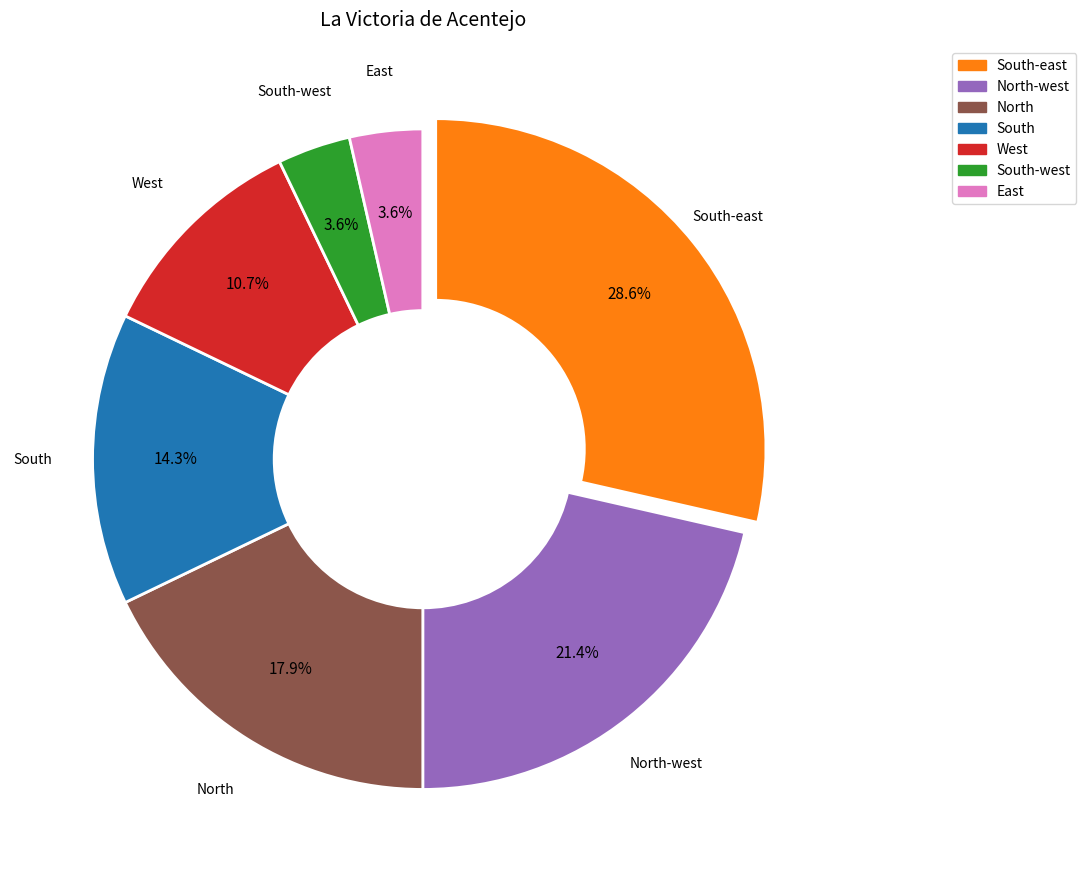

True or false: North accounts for 18% of the total.

True